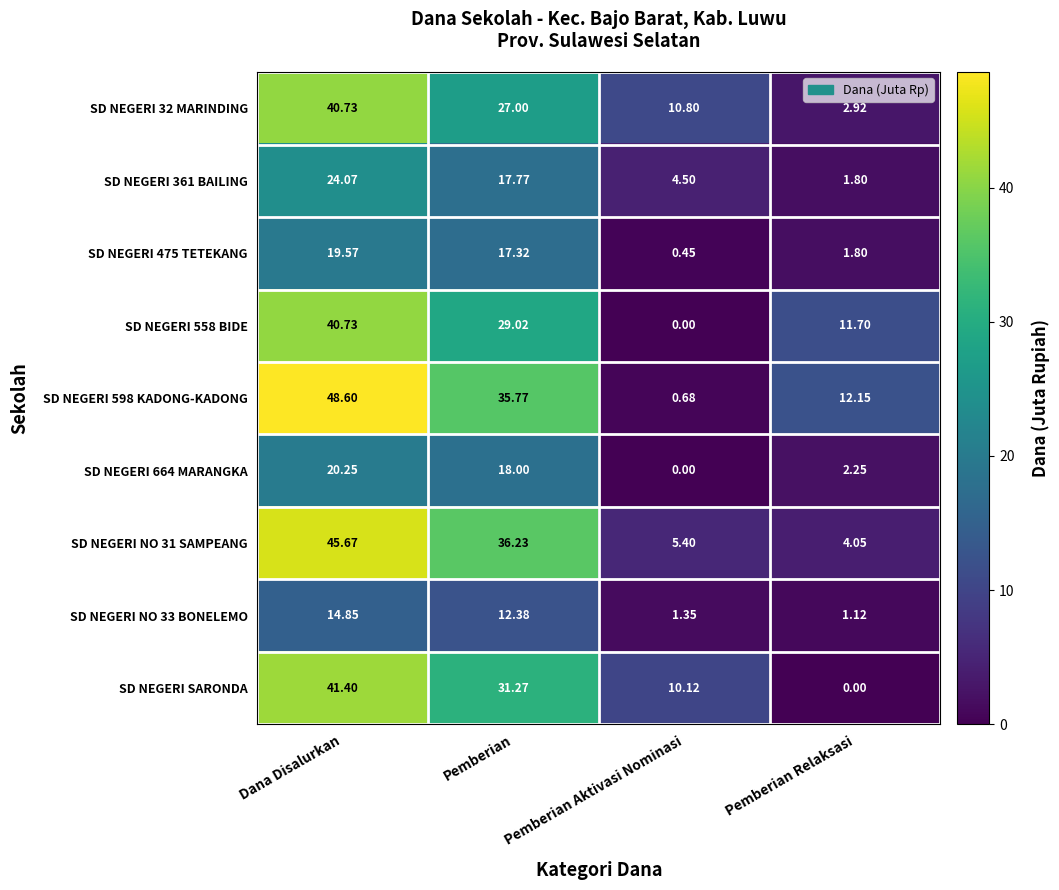

Which series has the largest total across all categories?

SD NEGERI 598 KADONG-KADONG